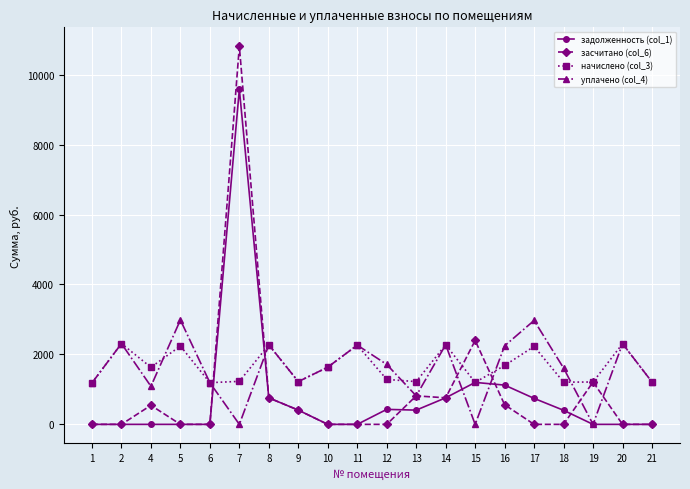

Where does the начислено (col_3) series first go above 1632?

2